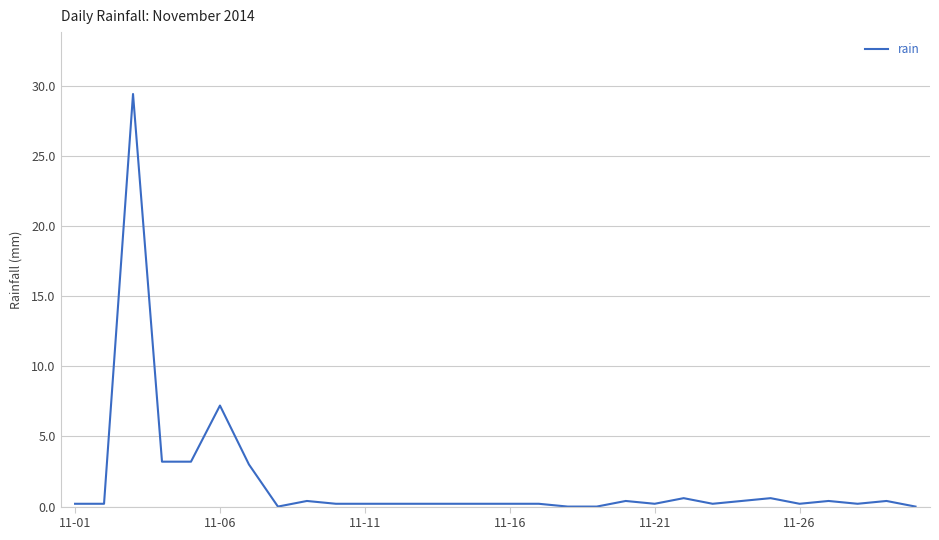

What is the difference between the maximum and minimum values?

29.4